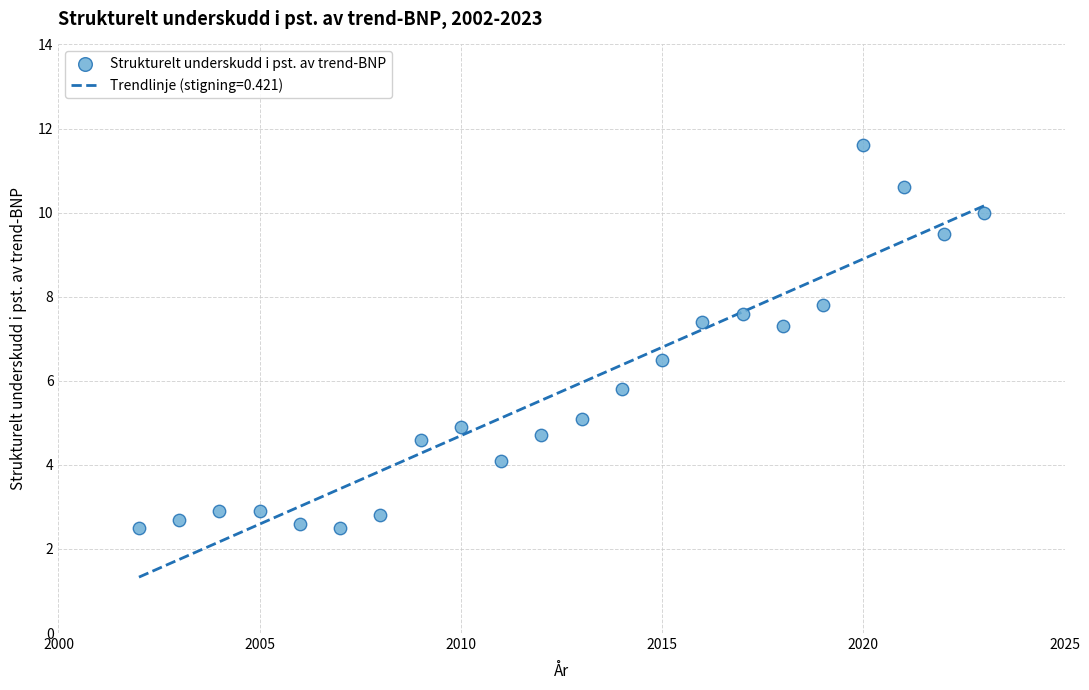

What is the range of X values (max minus min)?

21.0